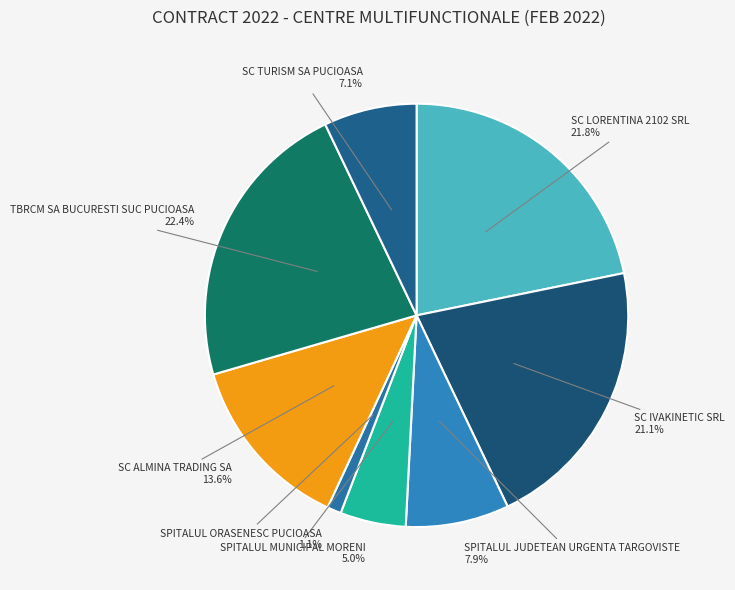

To the nearest percent, what portion does SPITALUL ORASENESC PUCIOASA represent?

1%